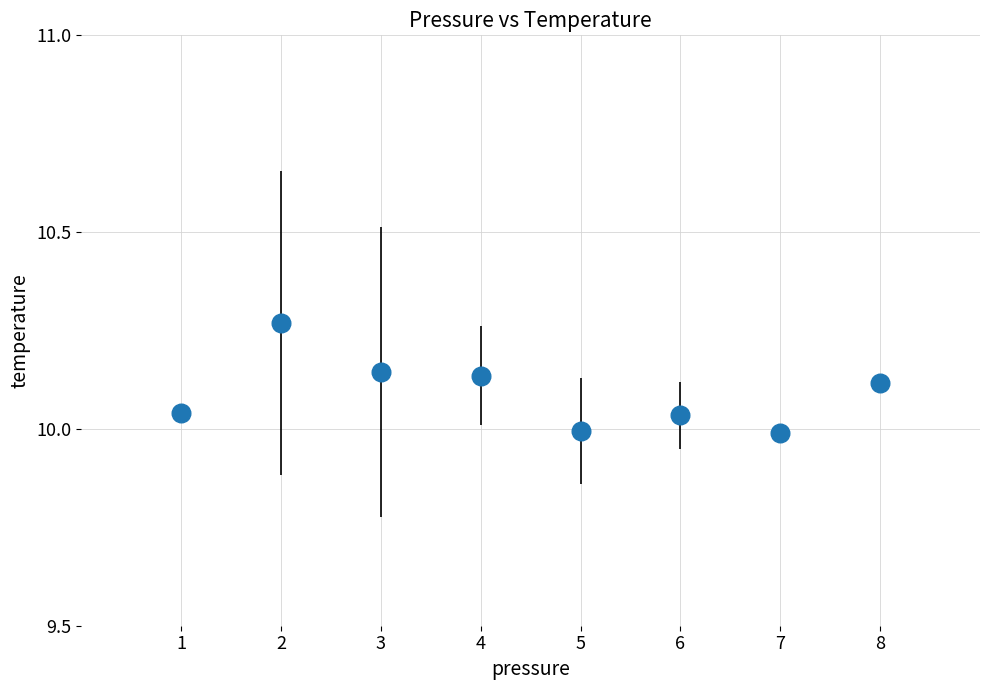

What is the range of X values (max minus min)?

7.0